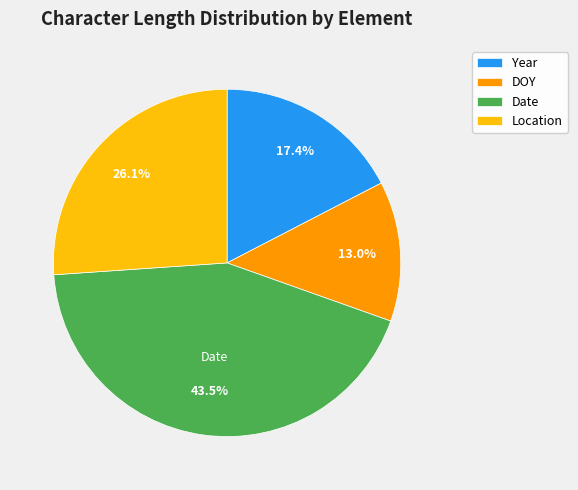

Is there a majority slice in this chart?

No